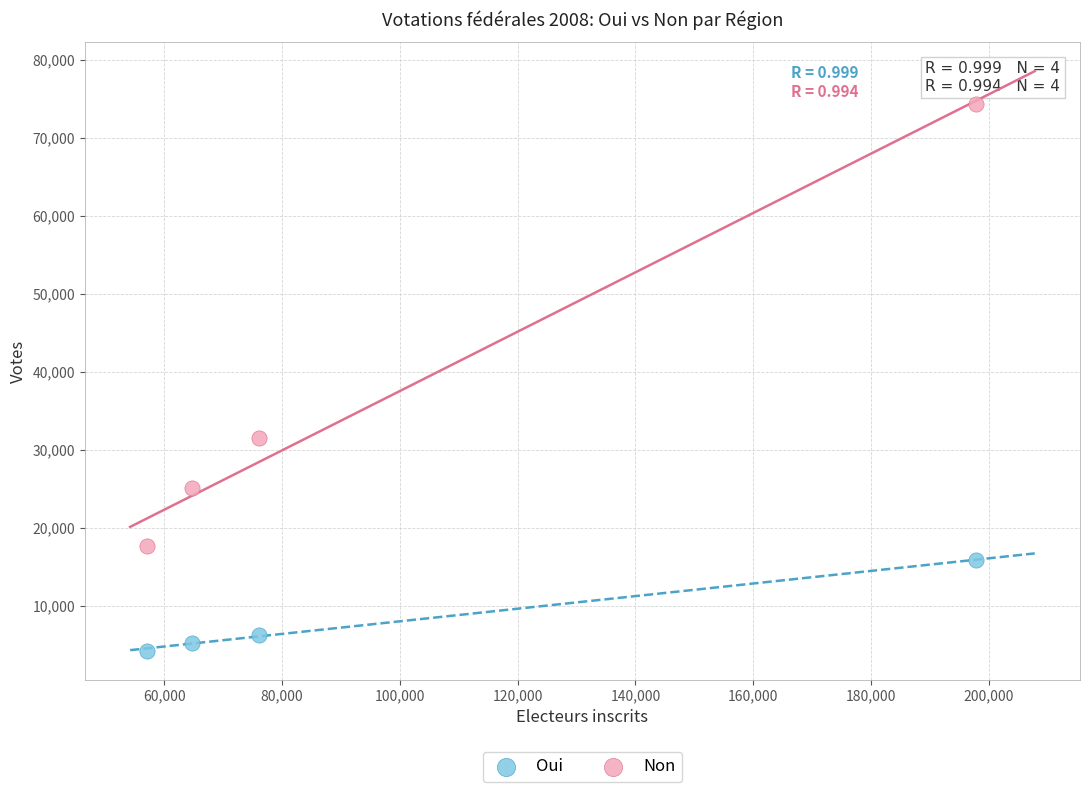

Across all data points, what is the range of X values (max minus min)?

140878